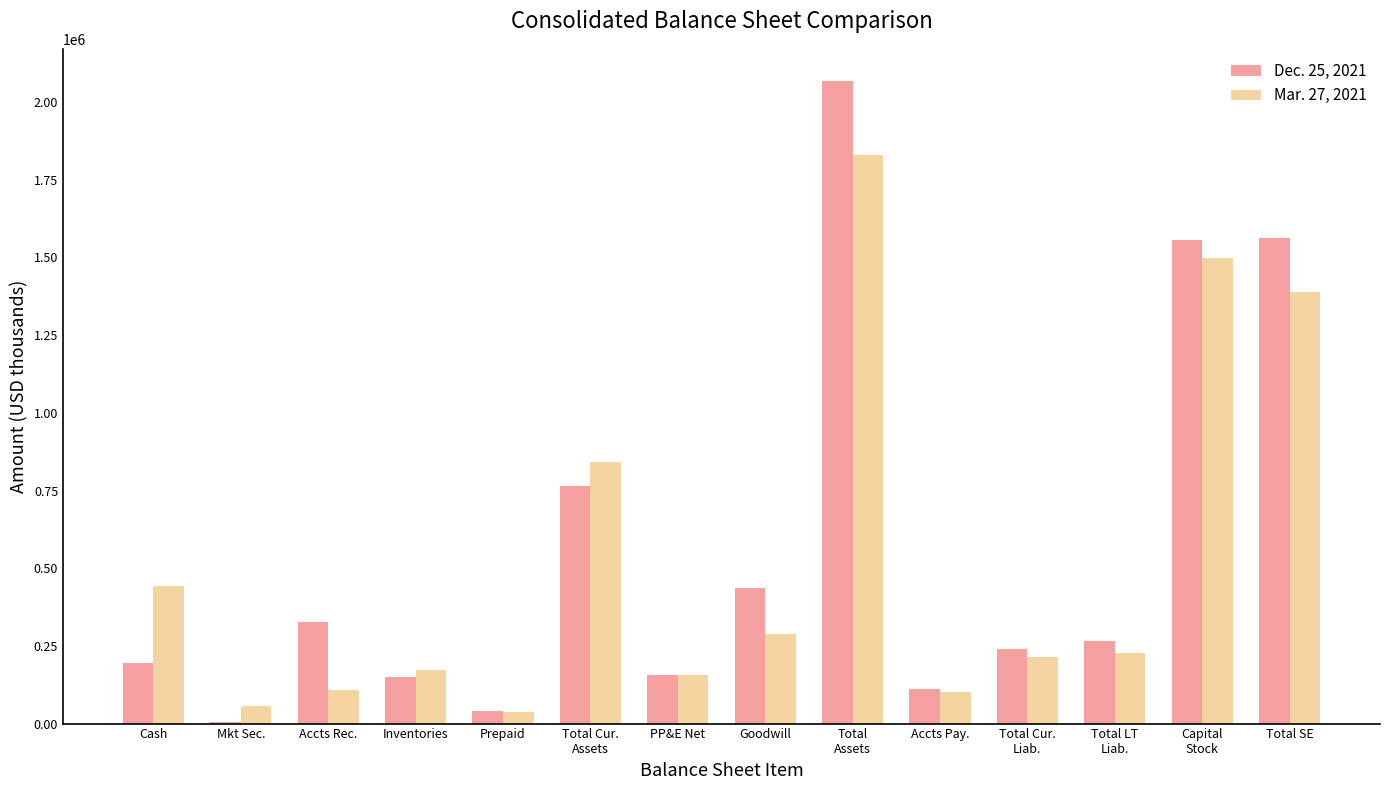

Between Cash and Total LT
Liab., which series saw the biggest shift?

Mar. 27, 2021